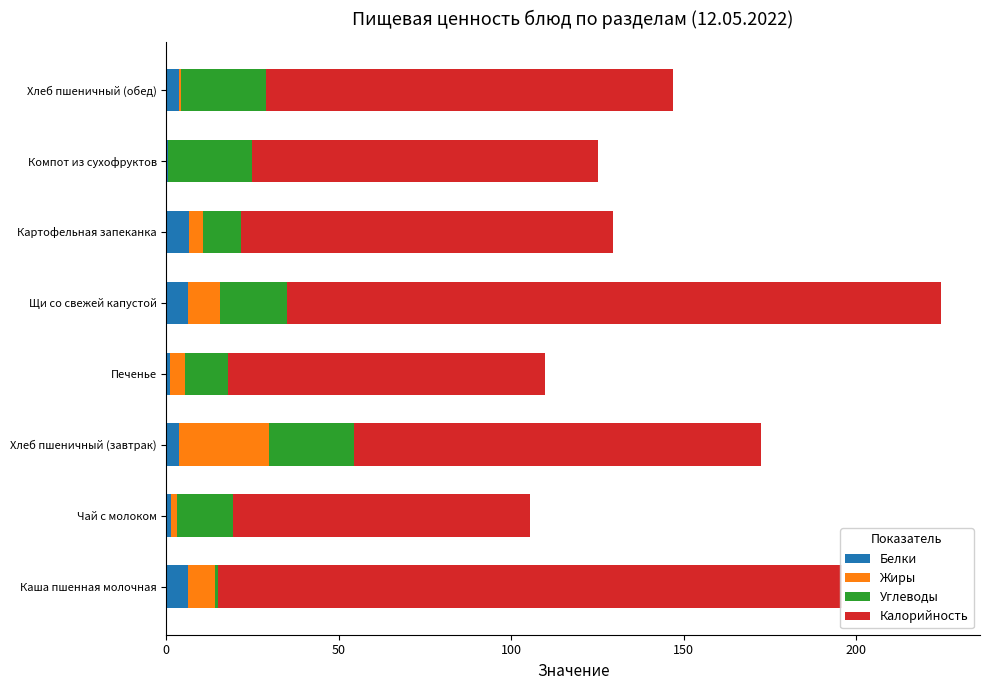

True or false: Белки has a value of 6.2 at Щи со свежей капустой.

True